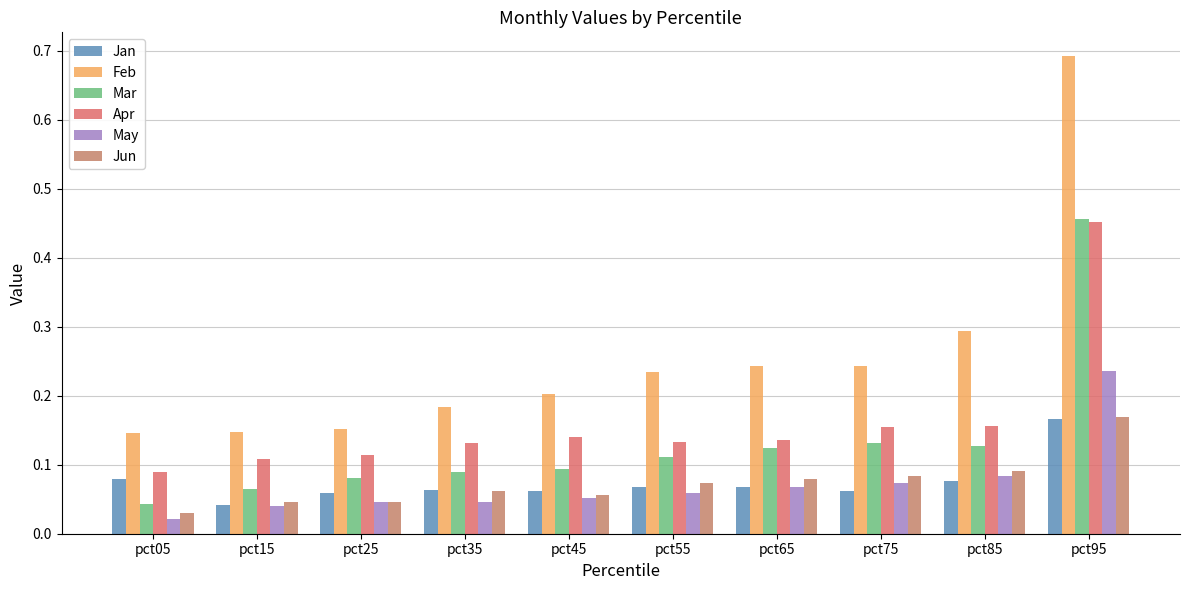

At how many categories does at least one series exceed 0?

10